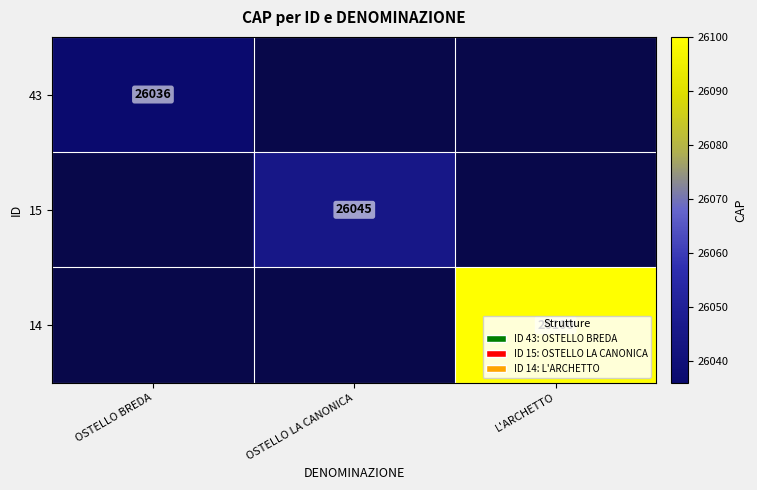

Is it true that 15 equals 8137 at OSTELLO LA CANONICA?

False